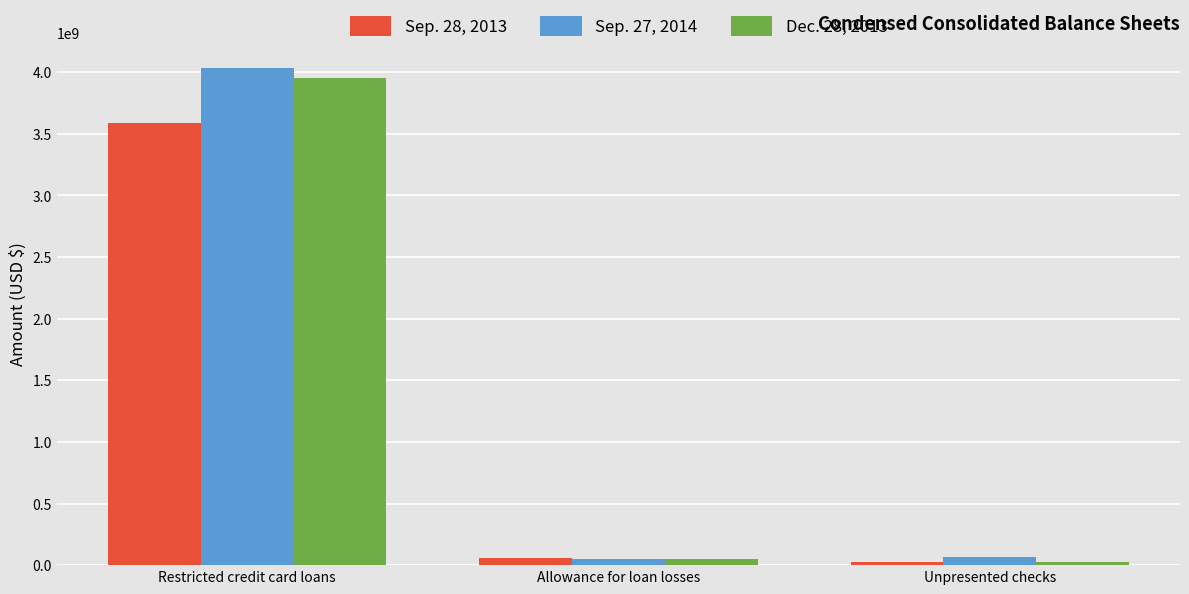

What is the difference between the Dec. 28, 2013 values at Allowance for loan losses and Unpresented checks?

30393000